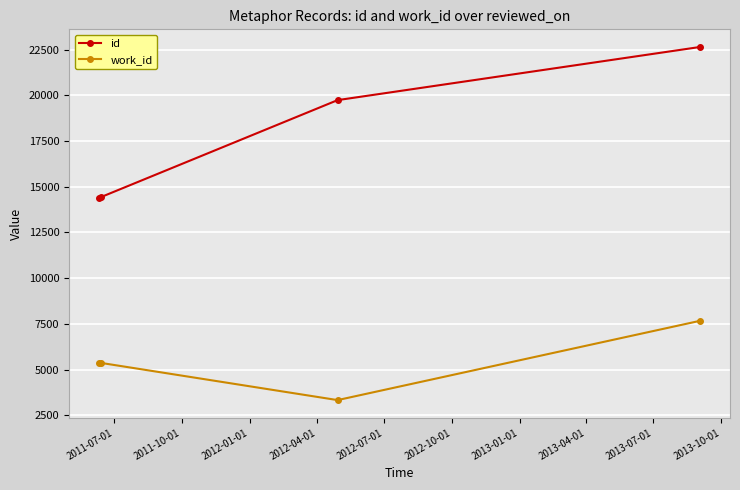

What is the value of the work_id point at the 1st from the left?

5366